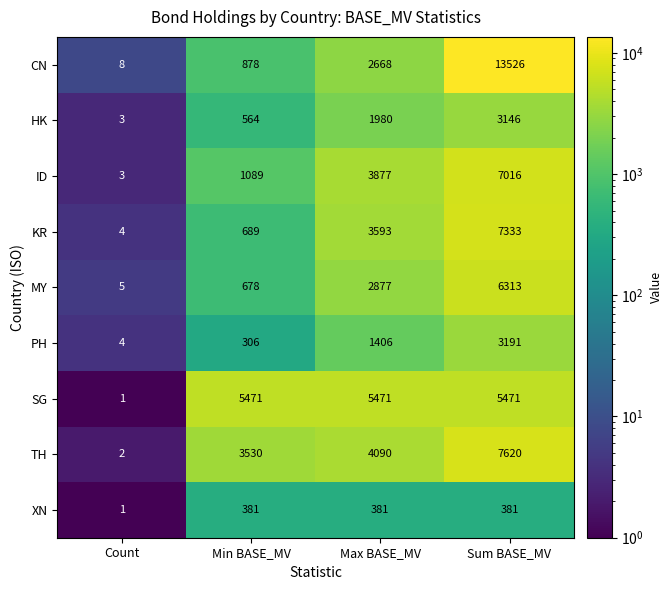

Which category has the highest value across all series?

Sum BASE_MV